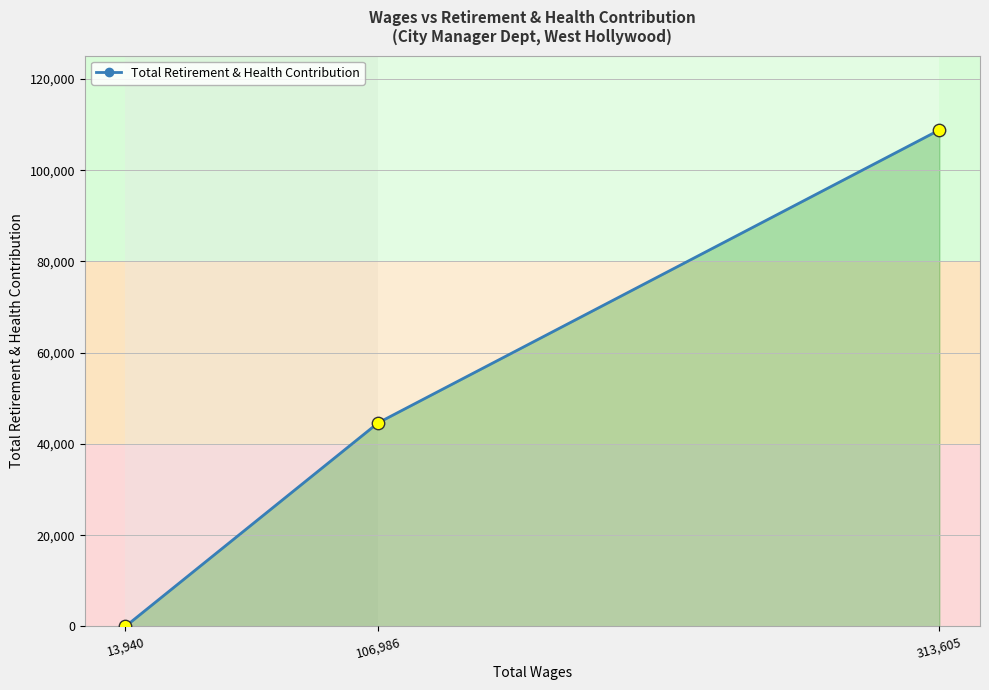

Which has a higher value, 13,940 or 106,986?

106,986